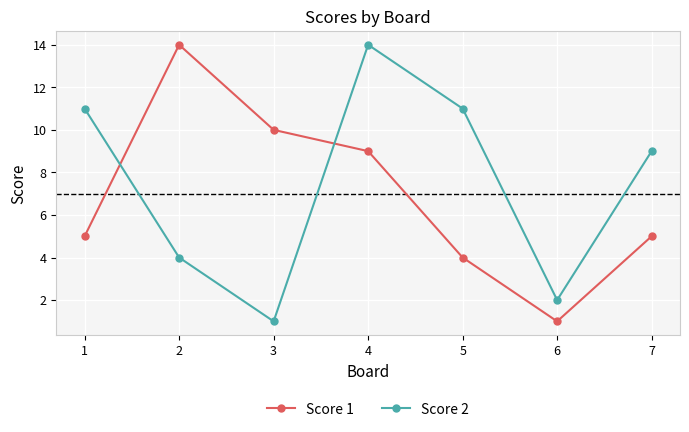

Count the number of data series in this chart.

2